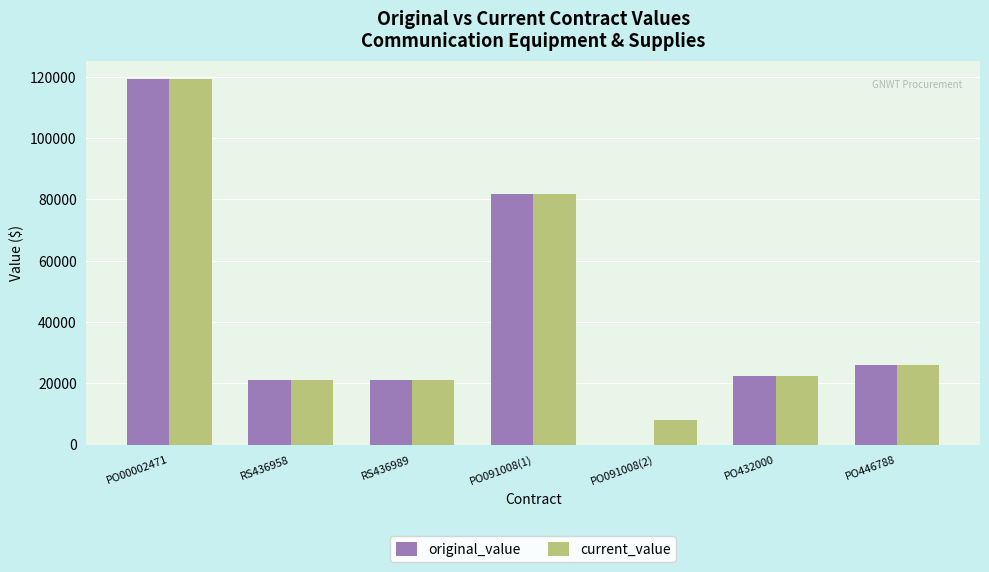

How many data points in current_value are above 22334?

4